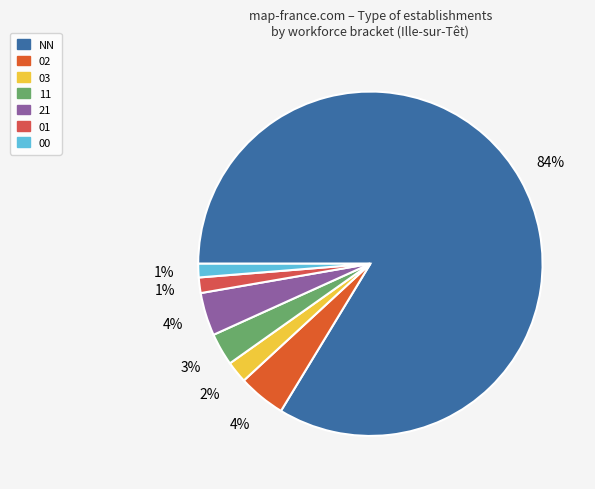

Which slice is the largest?

NN